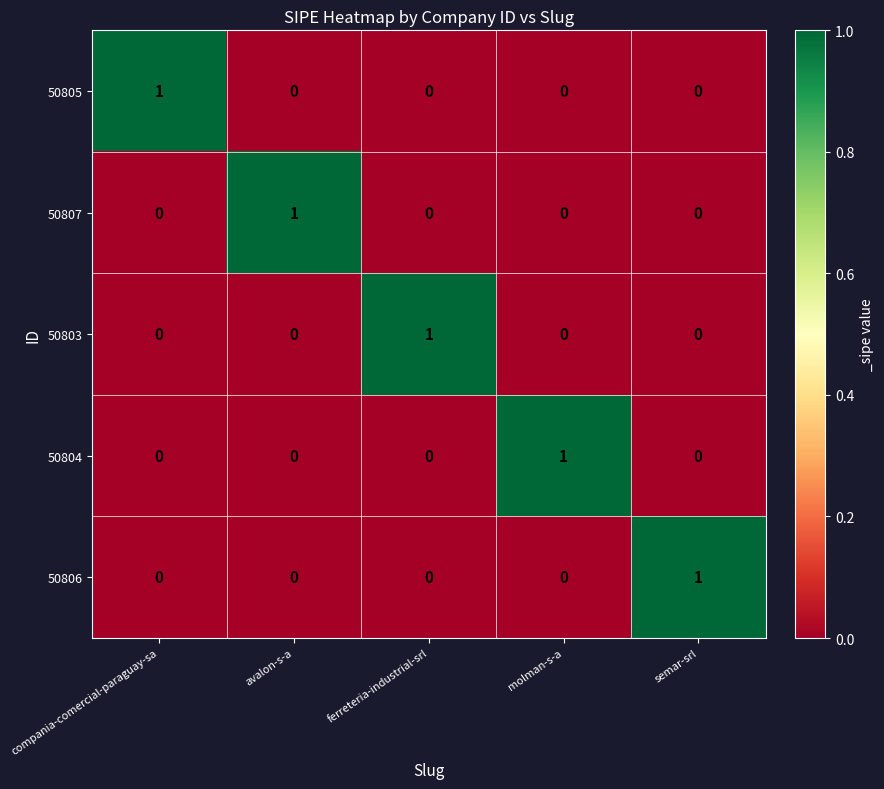

Reading left to right, transcribe all the data shown in this chart.

50805: 1	0	0	0	0
50807: 0	1	0	0	0
50803: 0	0	1	0	0
50804: 0	0	0	1	0
50806: 0	0	0	0	1